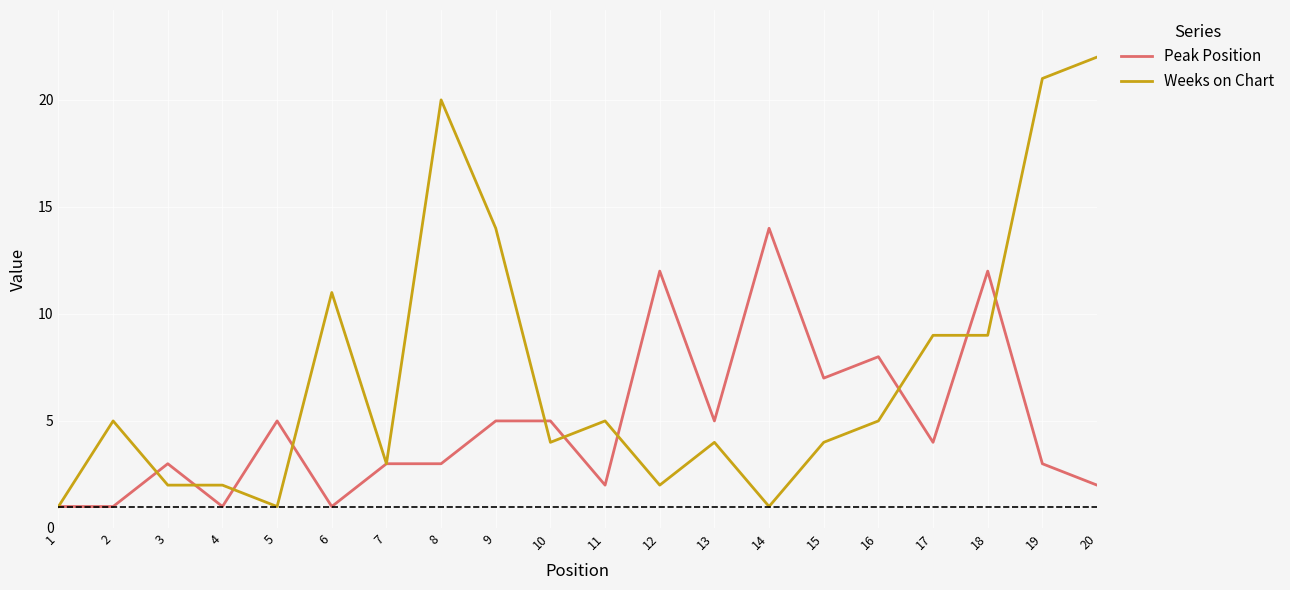

Which series has the largest range (max minus min)?

Weeks on Chart